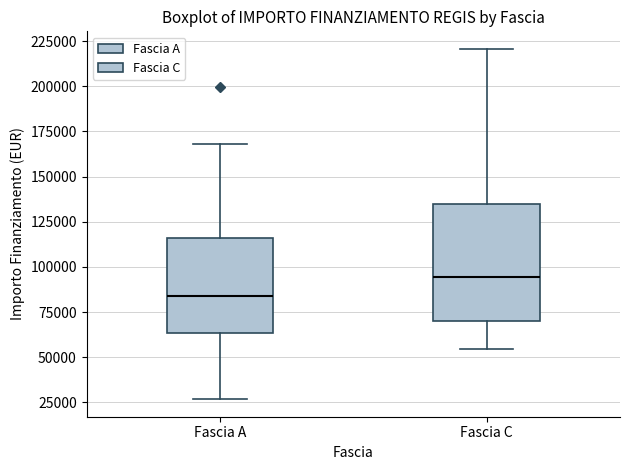

Which box is the tallest, from its lower edge to its upper edge?

Fascia C